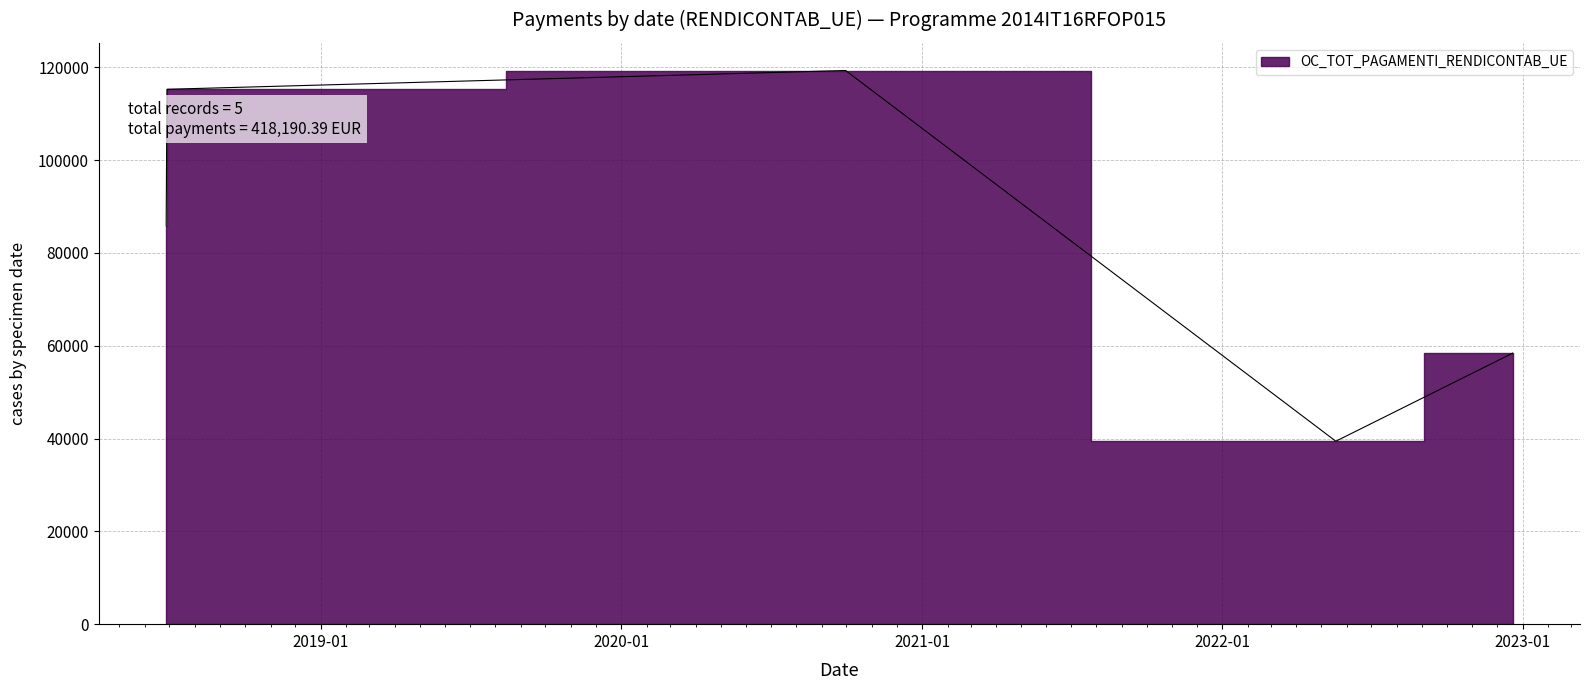

List the labels in order of value, largest first.

30/09/2020, 28/06/2018, 27/06/2018, 20/12/2022, 19/05/2022